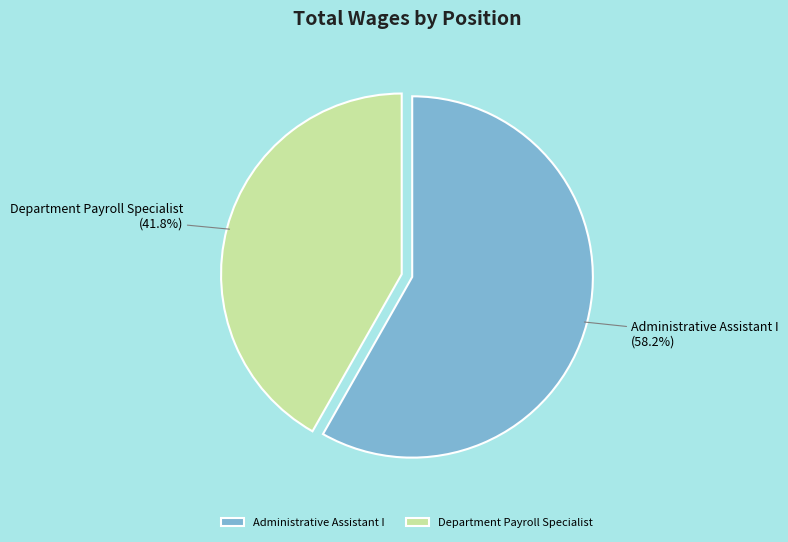

How many segments does this pie chart have?

2